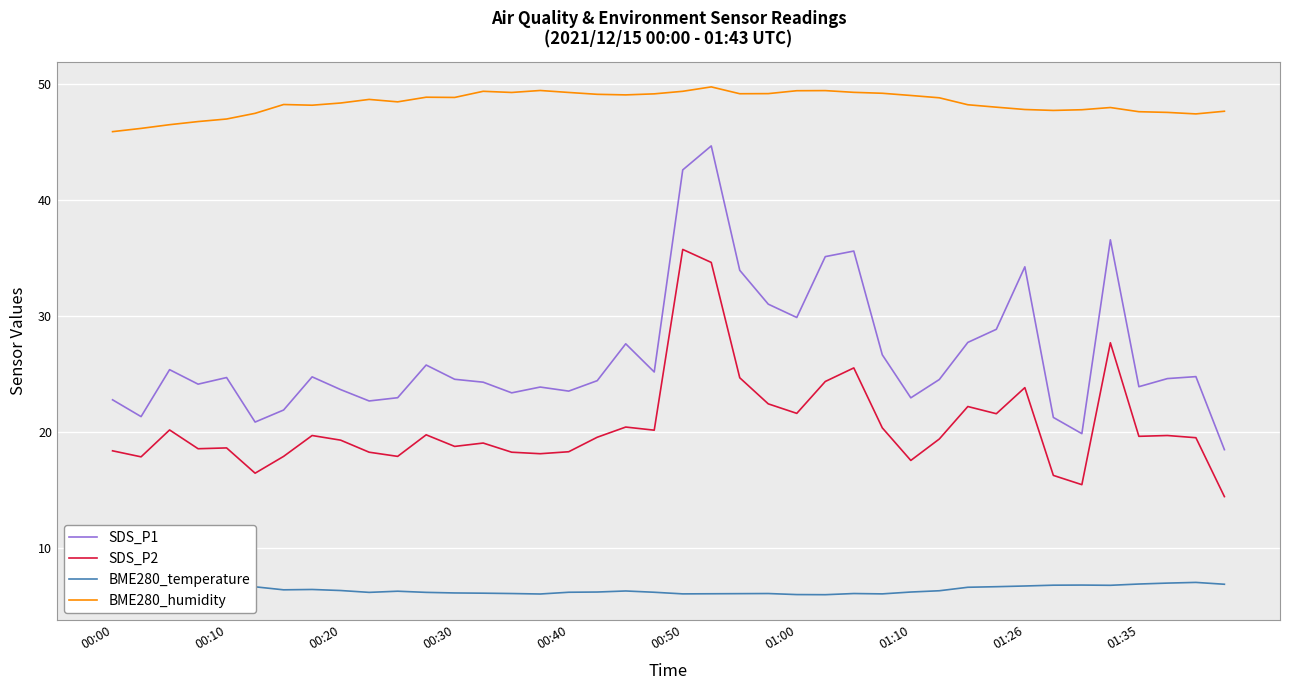

True or false: BME280_humidity has a value of 59.9 at 00:00.

False